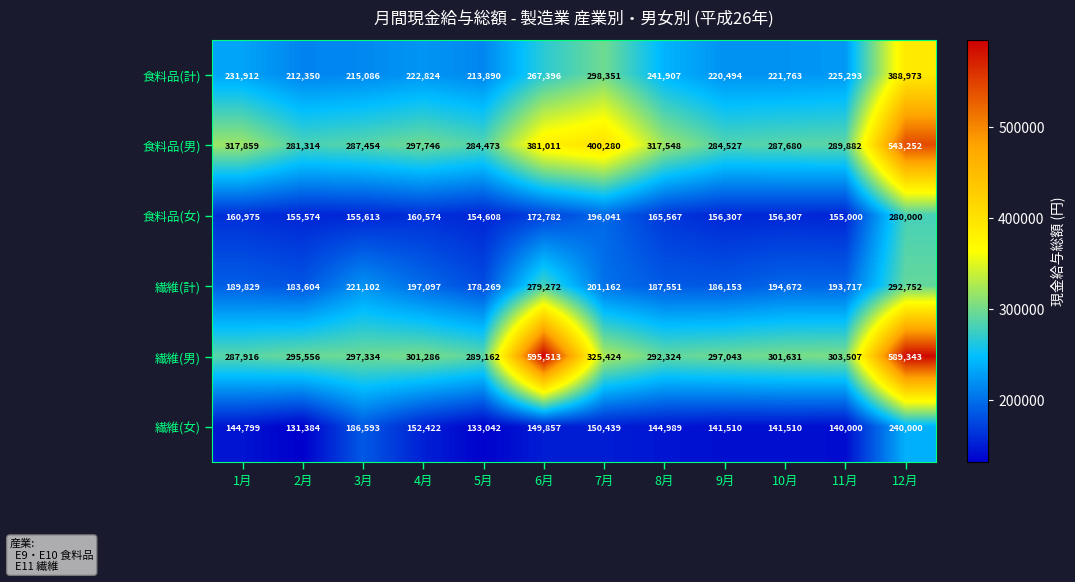

What is the average value of the 食料品(男) series?

331086